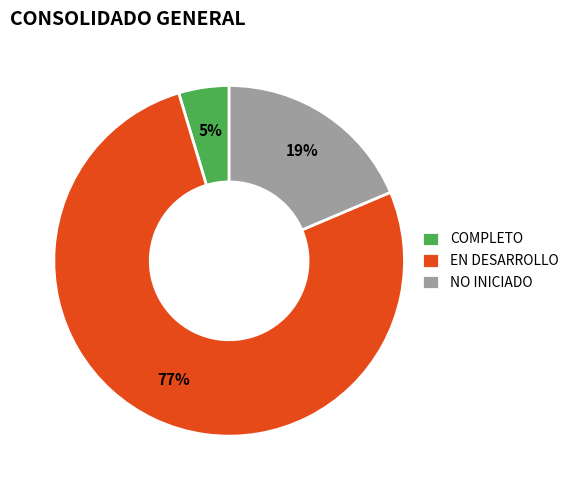

Is there a majority slice in this chart?

Yes